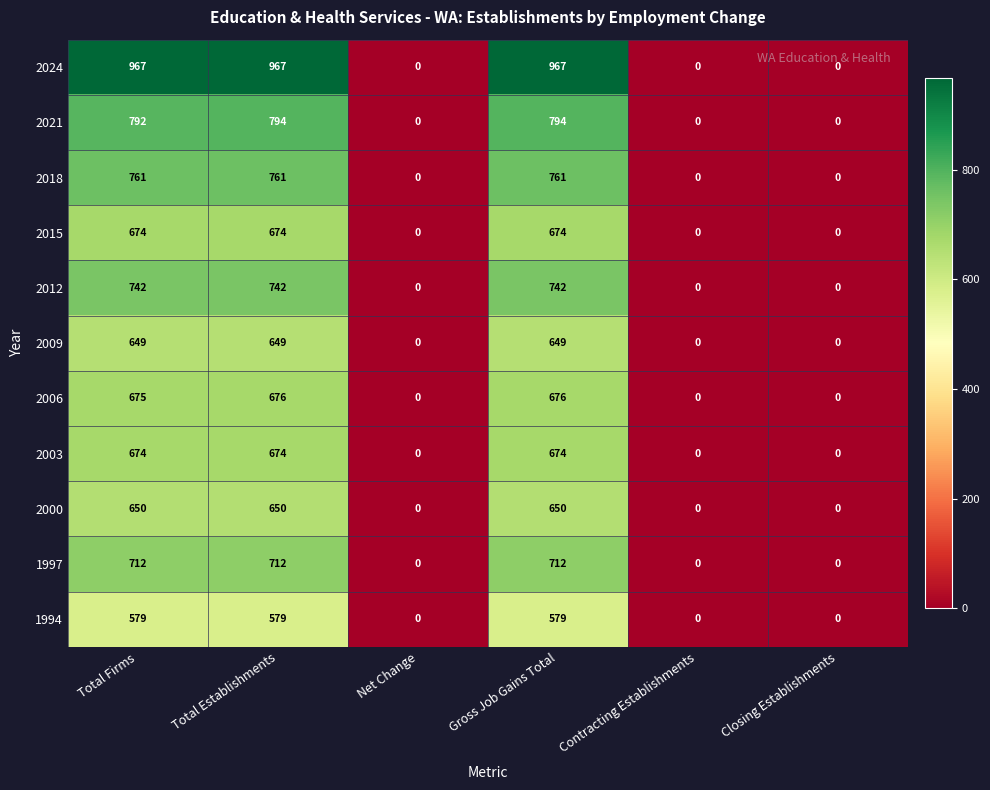

What is the difference between the highest and lowest values at Gross Job Gains Total?

388